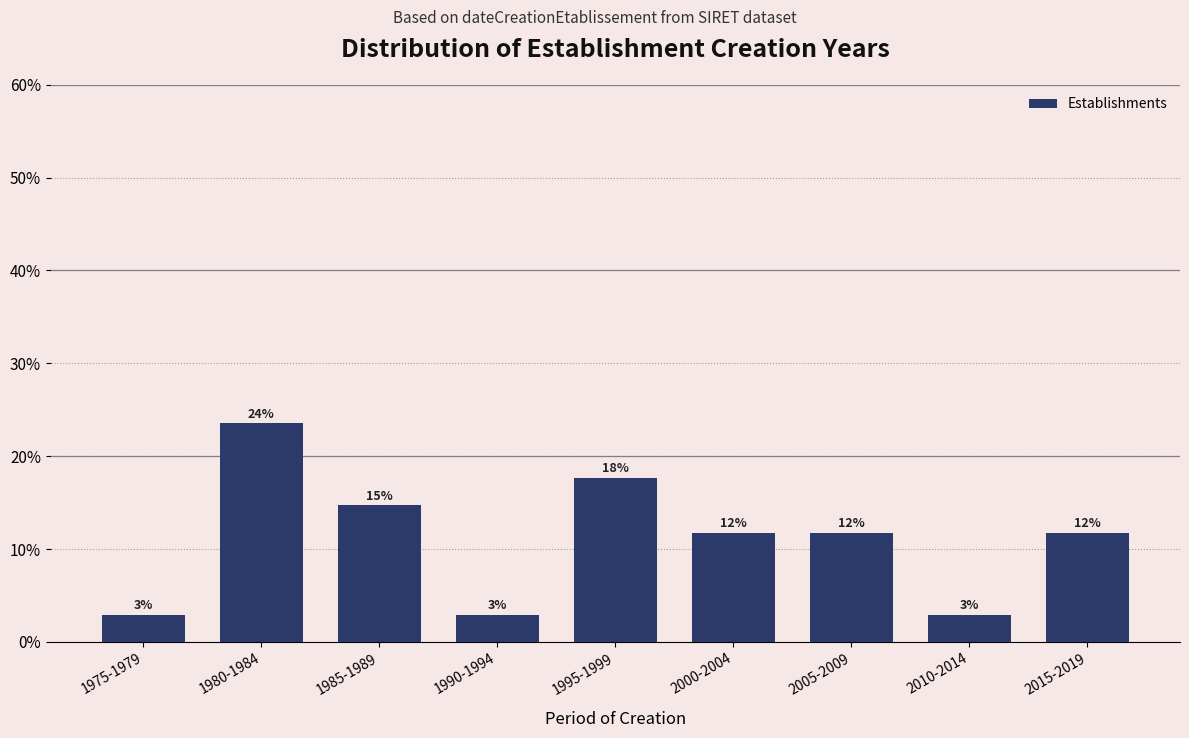

How many bars are there in total?

9